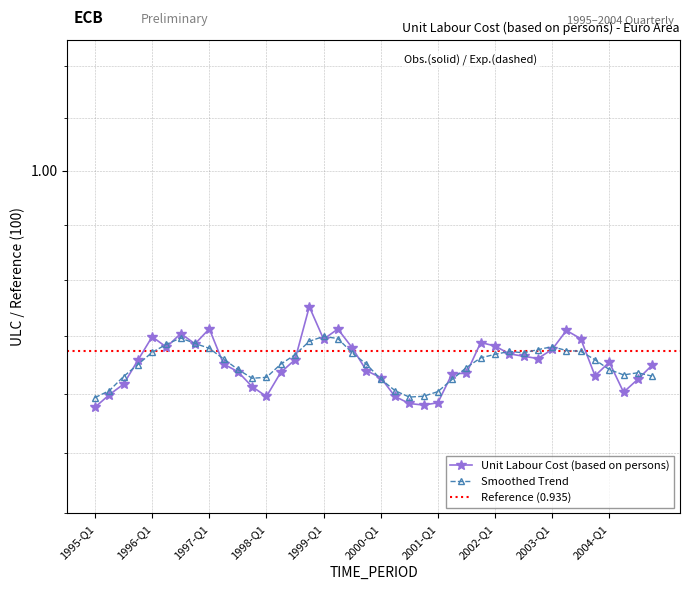

Which has a higher value, 2004-Q1 or 2000-Q3?

2004-Q1